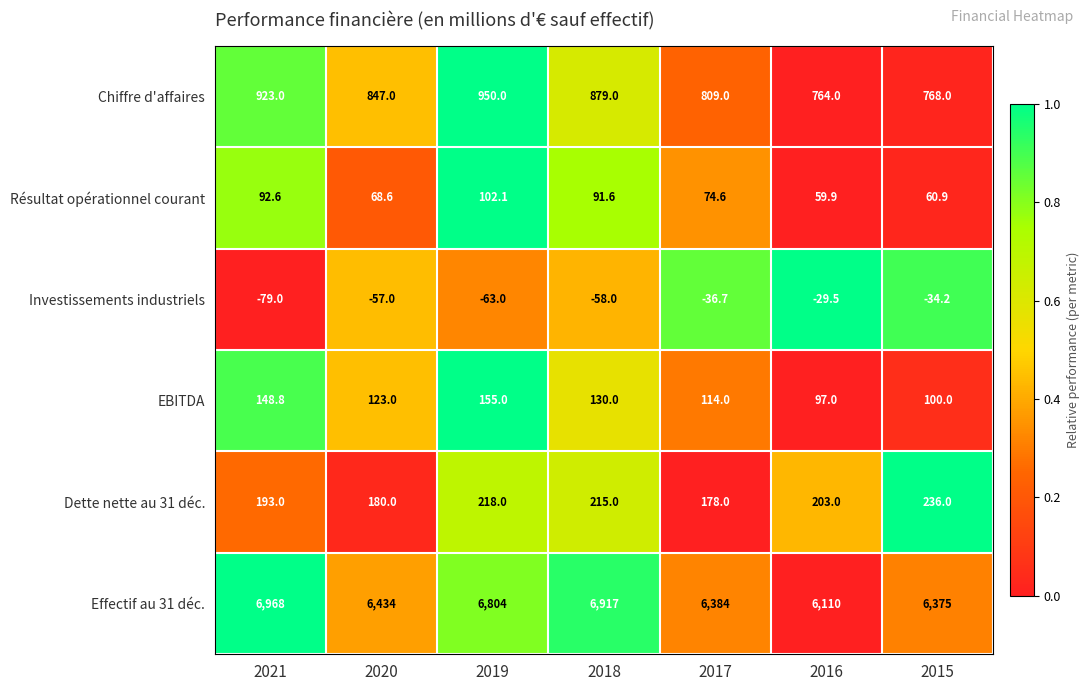

At which category is the sum across all series the highest?

2021